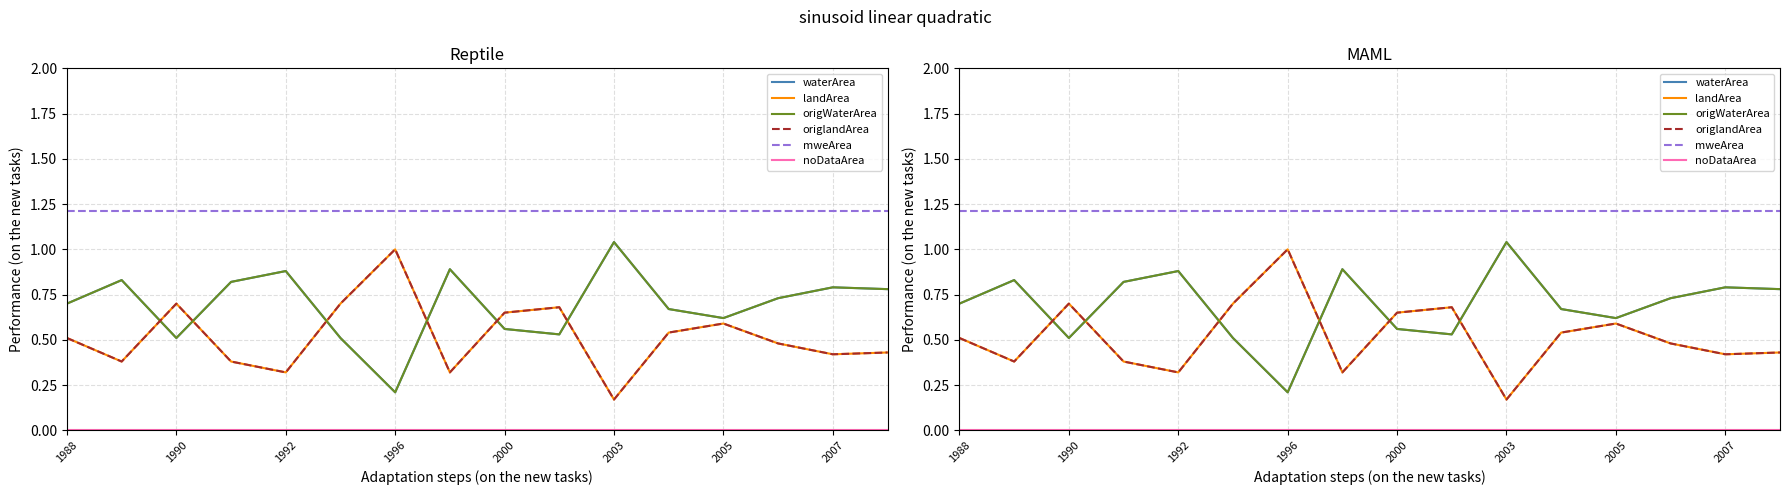

How many lines are shown in the chart?

6